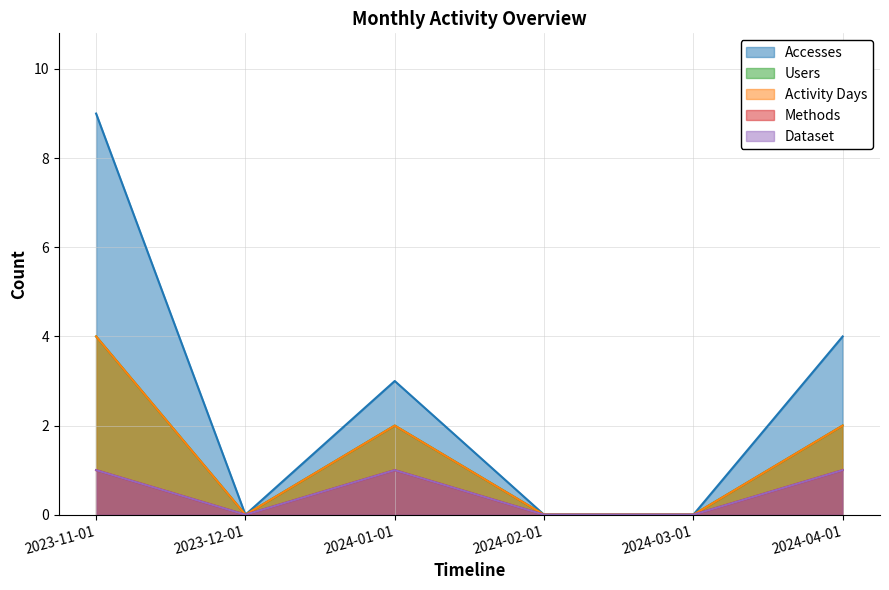

The value of Activity Days at 2024-04-01 is 3. True or false?

False